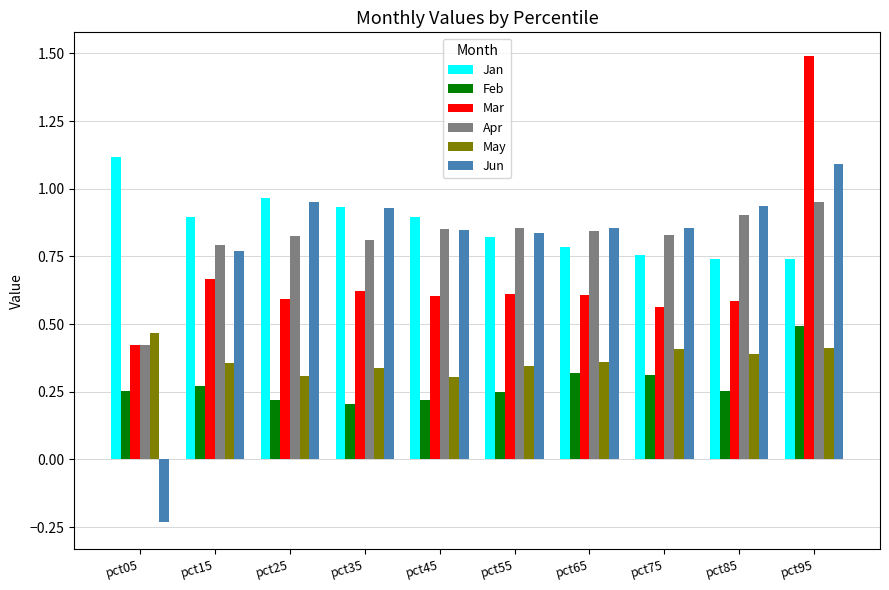

What is the maximum value for Jan?

1.1